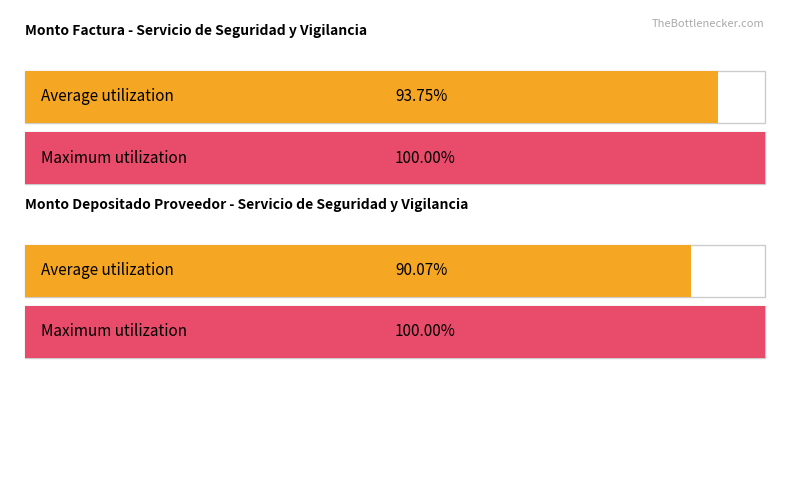

How many bars are there in each group?

2